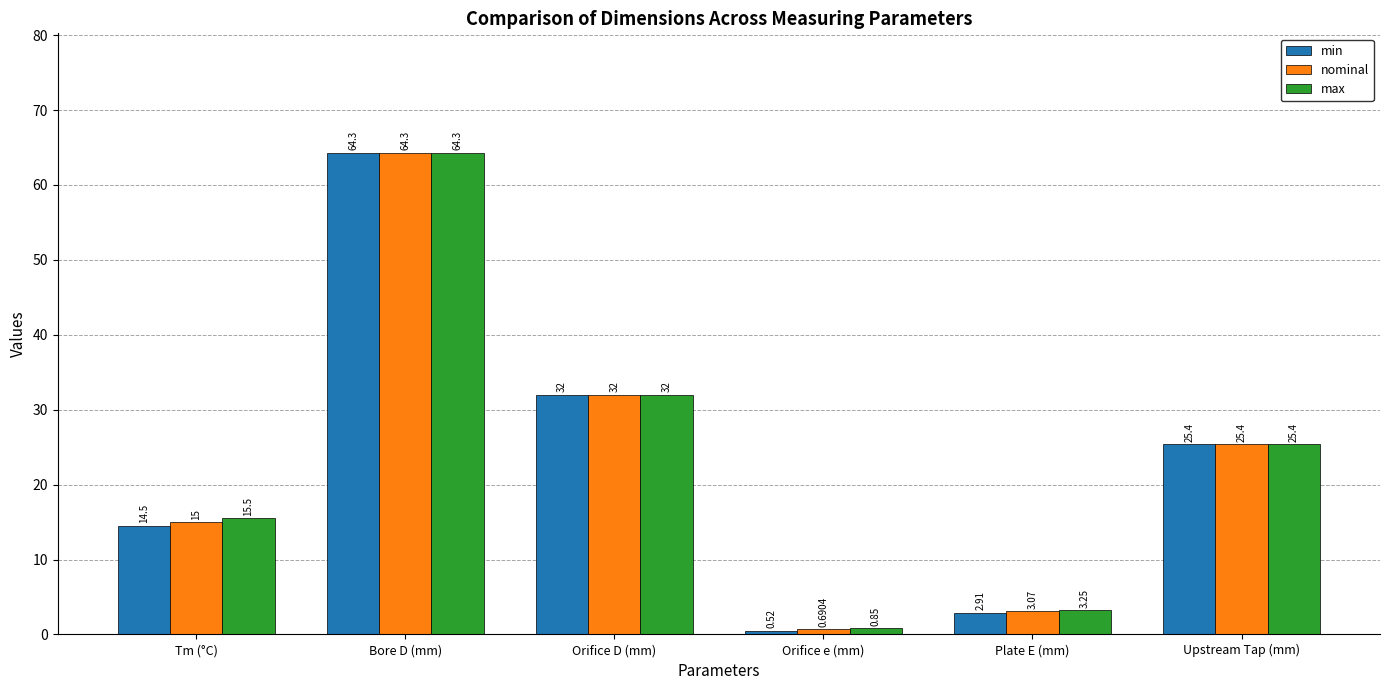

At which label does max first exceed 25?

Bore D (mm)